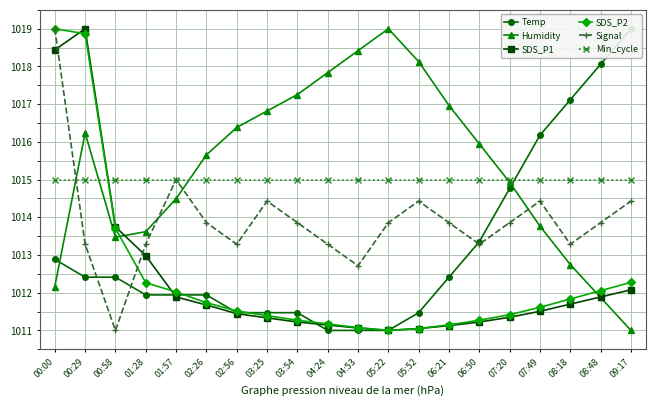

True or false: Temp has more than 1 points higher than both neighbors.

False